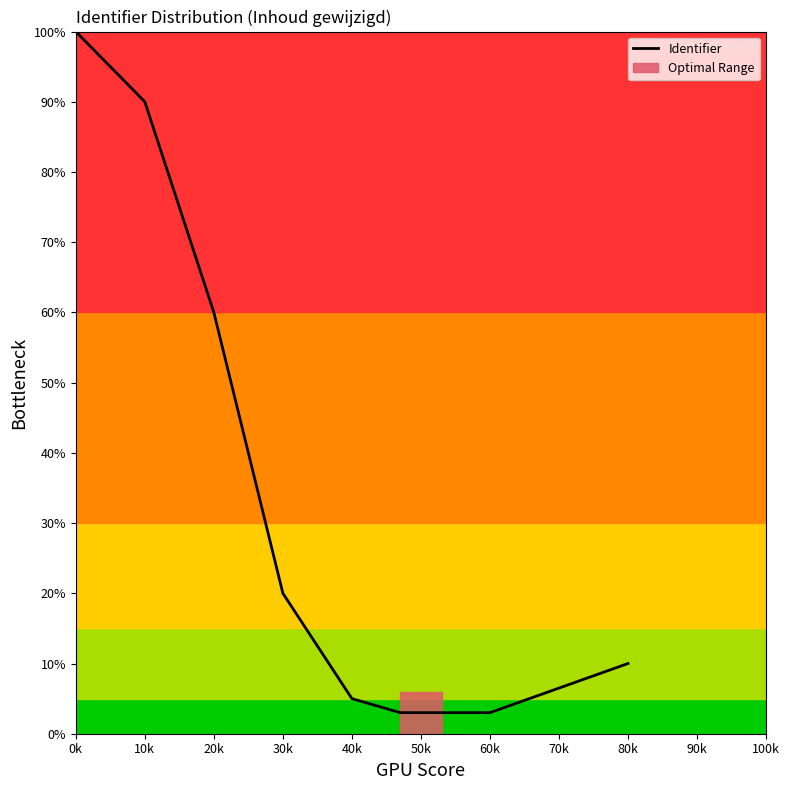

What is the change in value from 0k to 10k?

-10